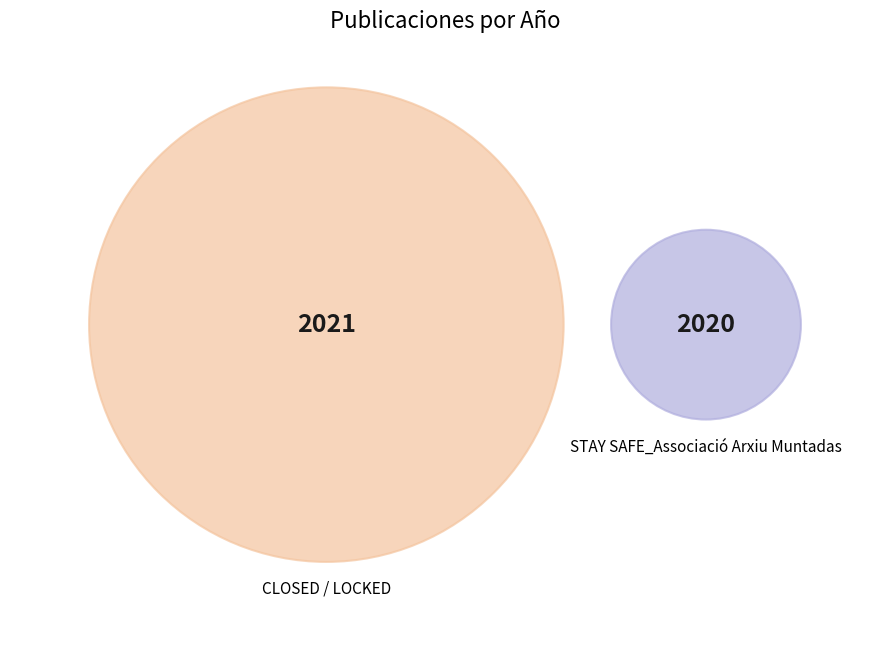

What is the change in value from CLOSED / LOCKED to STAY SAFE_Associació Arxiu Muntadas?

-1